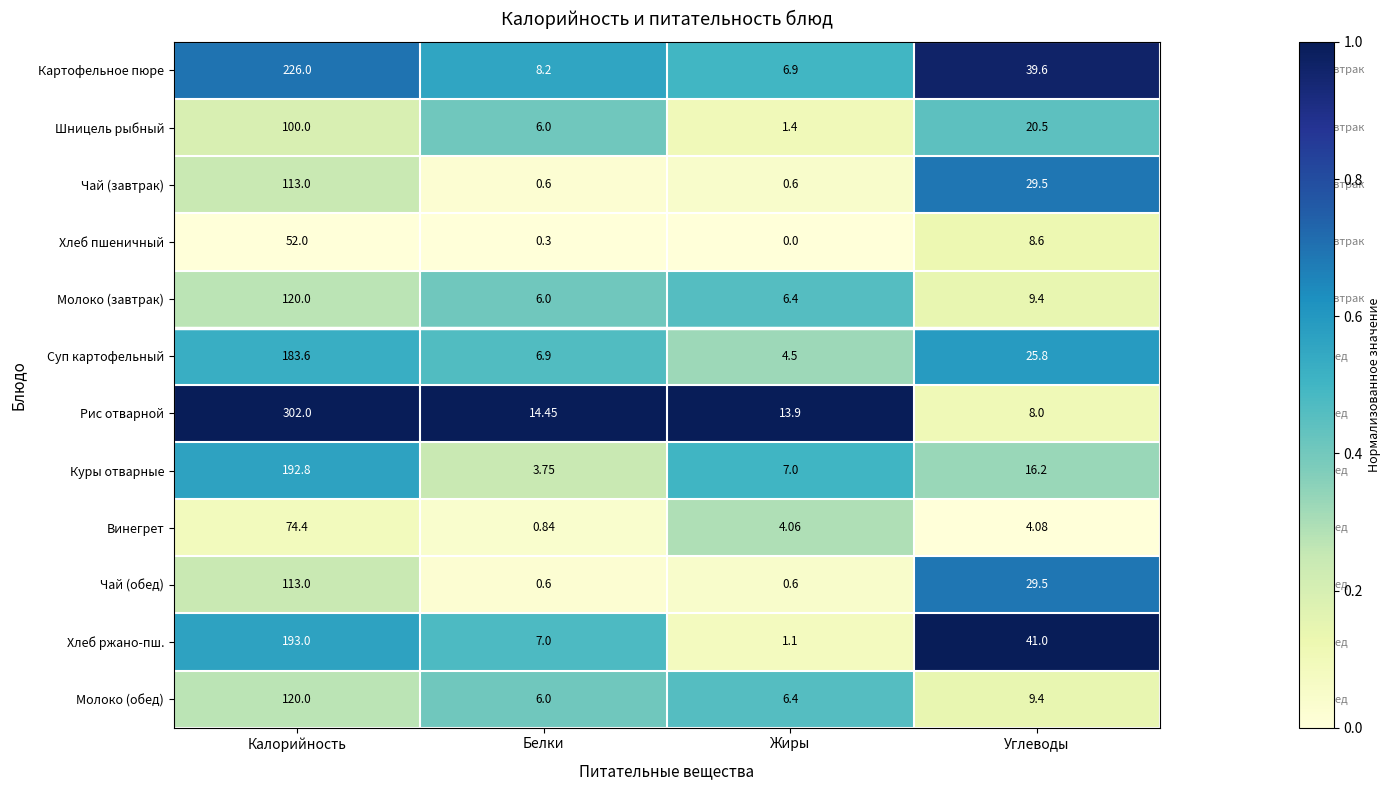

Between Белки and Углеводы, which series saw the biggest shift?

Хлеб ржано-пш.